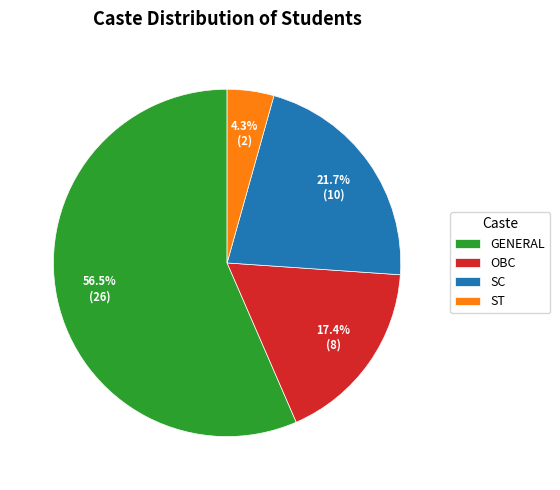

Which slice is the largest?

GENERAL